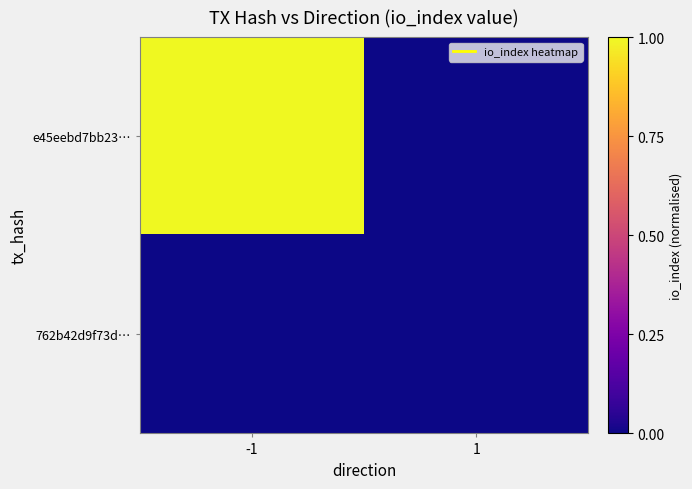

Reading left to right, list all the values displayed in this chart.

e45eebd7bb23…: -1=1	1=0
762b42d9f73d…: -1=0	1=0